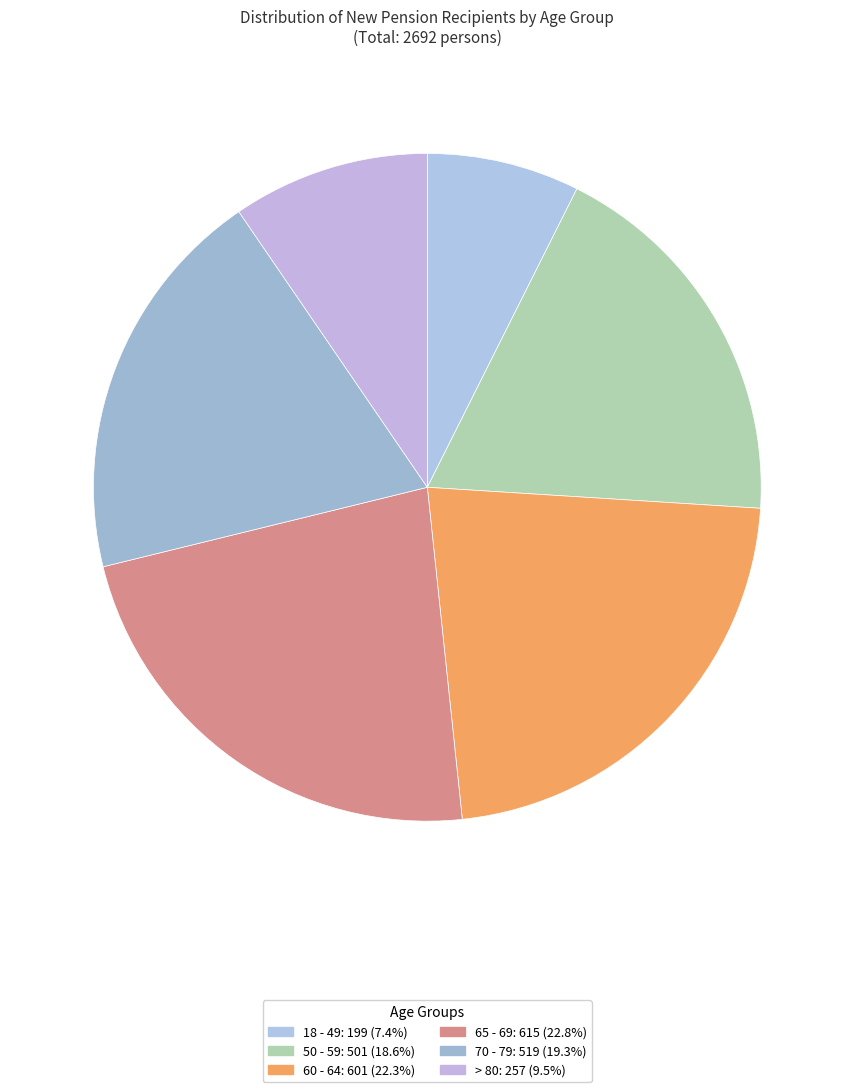

The 65 - 69 slice represents 29% of the pie. True or false?

False